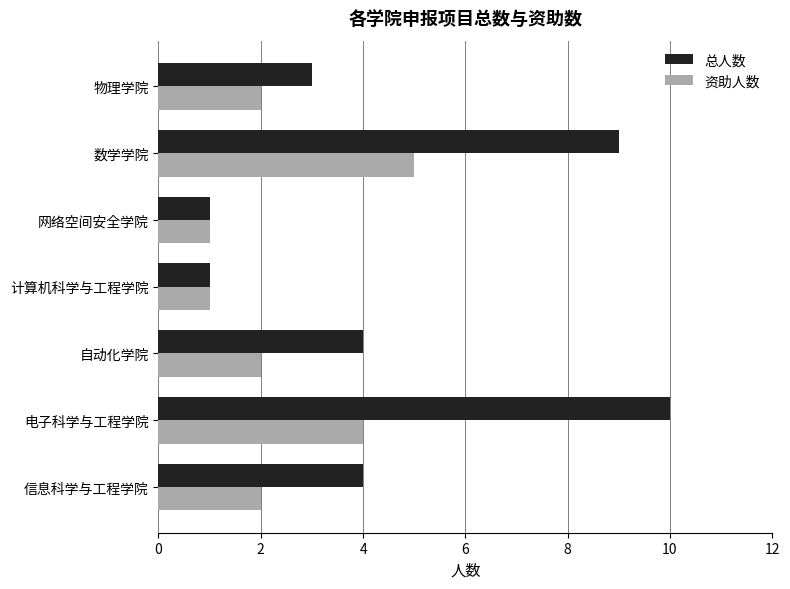

The value of 资助人数 at 物理学院 is 3. True or false?

False